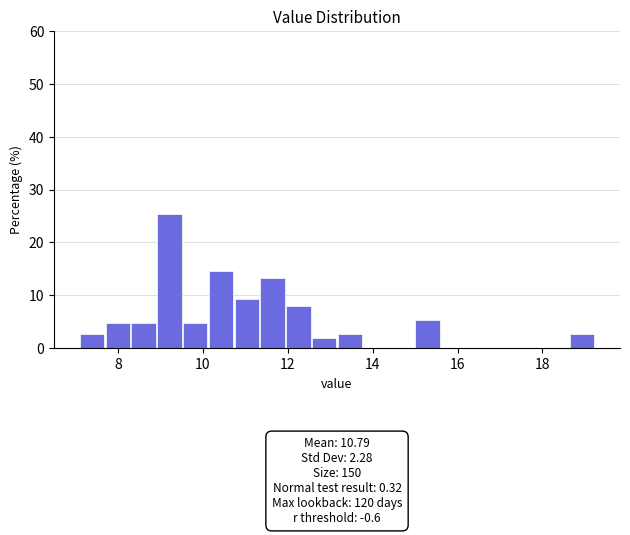

Read against the x-axis, roughly where is the centre of the tallest bar?

9.2